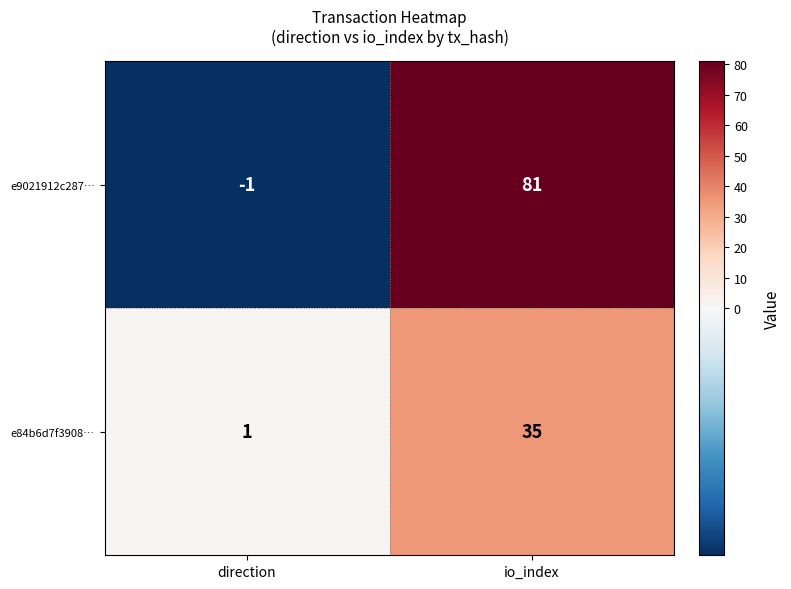

What is the smallest value displayed?

-1